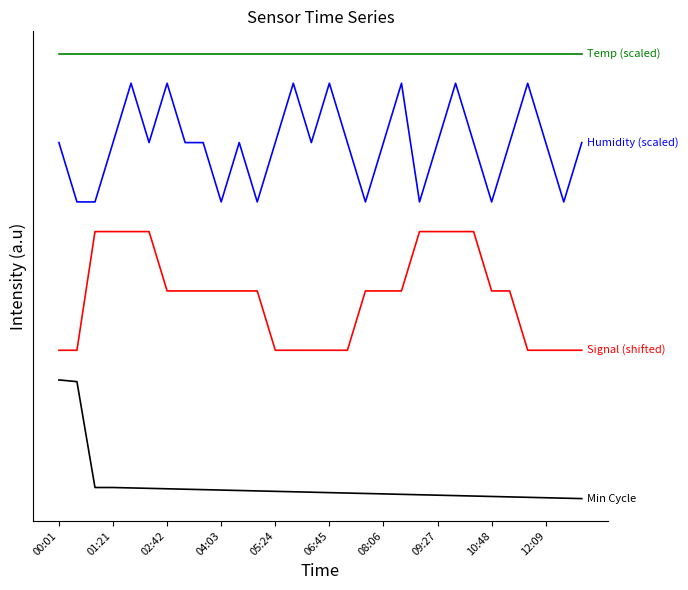

Is this an area chart (filled region under the line)?

No